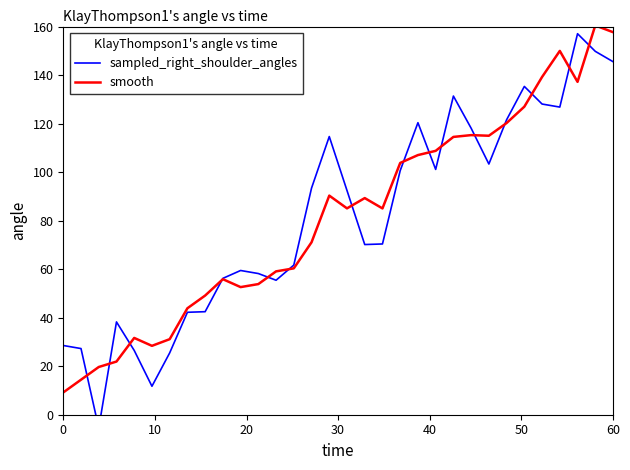

Which series has the largest range (max minus min)?

sampled_right_shoulder_angles